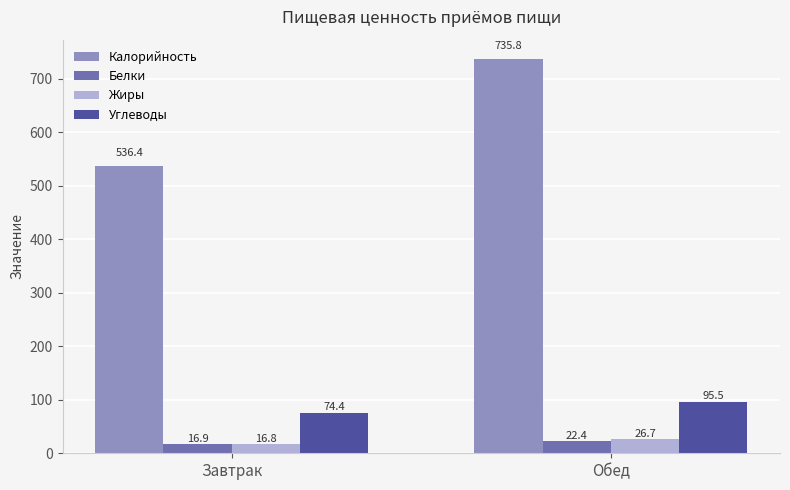

How many series are shown in this chart?

4